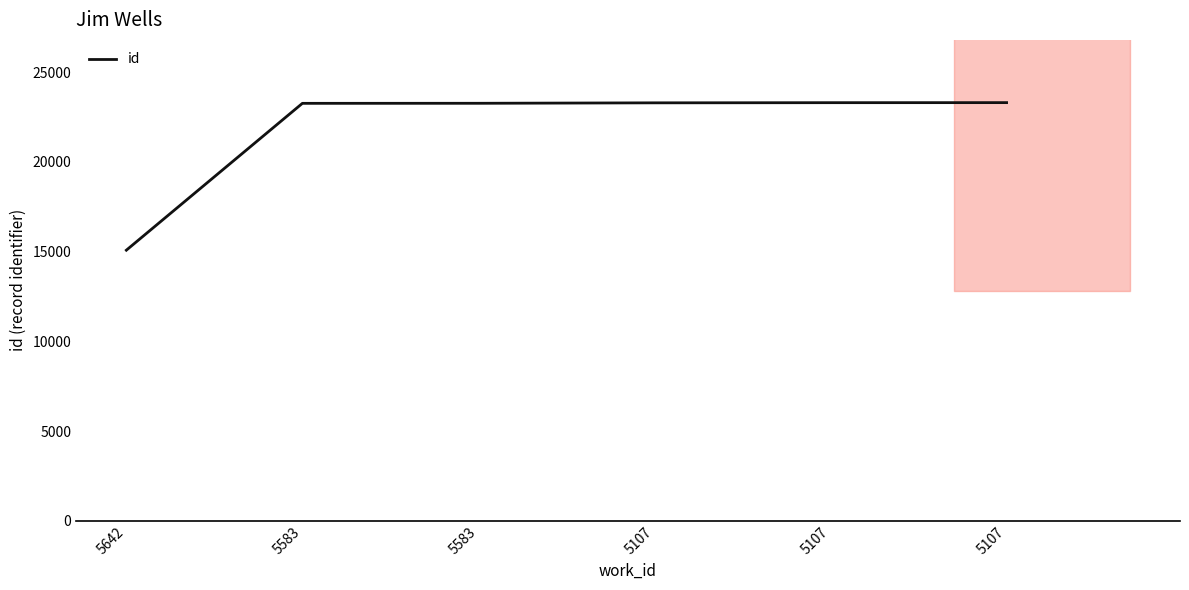

What is the difference between the second highest and second lowest values?

37